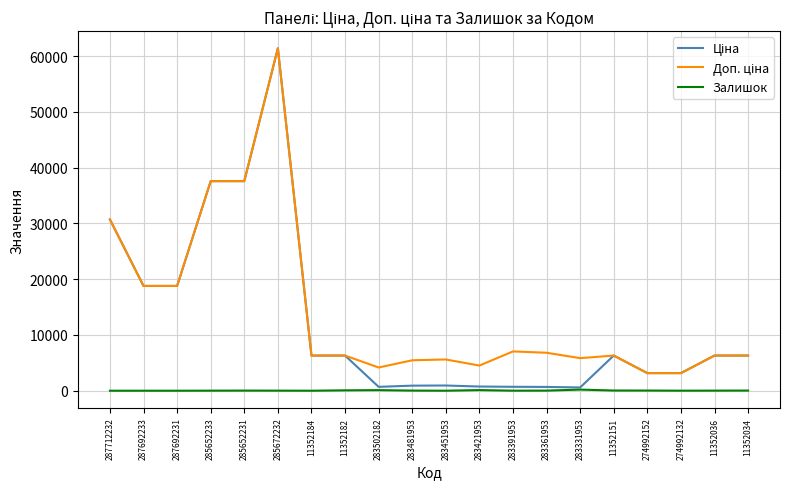

At which category does Залишок reach its first local valley?

11352184